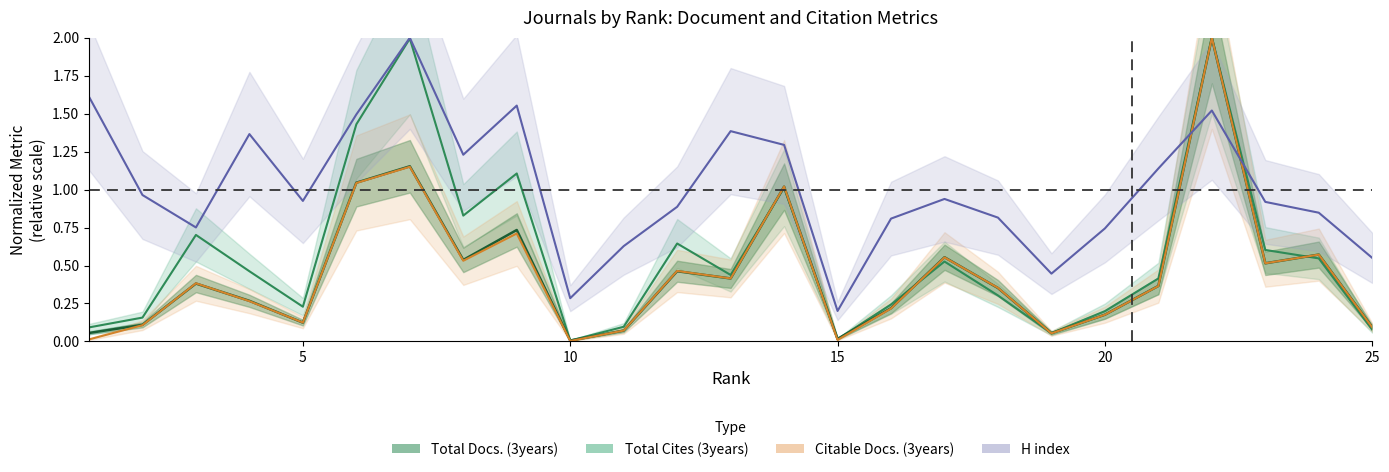

Reading left to right, what are all the values shown in this chart?

Total Docs. (3years): 1=0.1	2=0.1	3=0.4	4=0.3	5=0.1	6=1.0	7=1.2	8=0.5	9=0.7	10=0.0	11=0.1	12=0.5	13=0.4	14=1.0	15=0.0	16=0.2	17=0.6	18=0.4	19=0.1	20=0.2	21=0.4	22=2.0	23=0.5	24=0.6	25=0.1
Total Cites (3years): 1=0.1	2=0.2	3=0.7	4=0.5	5=0.2	6=1.4	7=2.0	8=0.8	9=1.1	10=0.0	11=0.1	12=0.6	13=0.4	14=1.0	15=0.0	16=0.2	17=0.5	18=0.3	19=0.1	20=0.2	21=0.4	22=2.0	23=0.6	24=0.5	25=0.1
Citable Docs. (3years): 1=0.0	2=0.1	3=0.4	4=0.3	5=0.1	6=1.0	7=1.2	8=0.5	9=0.7	10=0.0	11=0.1	12=0.5	13=0.4	14=1.0	15=0.0	16=0.2	17=0.6	18=0.4	19=0.1	20=0.2	21=0.4	22=2.0	23=0.5	24=0.6	25=0.1
H index: 1=1.6	2=1.0	3=0.8	4=1.4	5=0.9	6=1.5	7=2.0	8=1.2	9=1.6	10=0.3	11=0.6	12=0.9	13=1.4	14=1.3	15=0.2	16=0.8	17=0.9	18=0.8	19=0.4	20=0.7	21=1.1	22=1.5	23=0.9	24=0.8	25=0.6